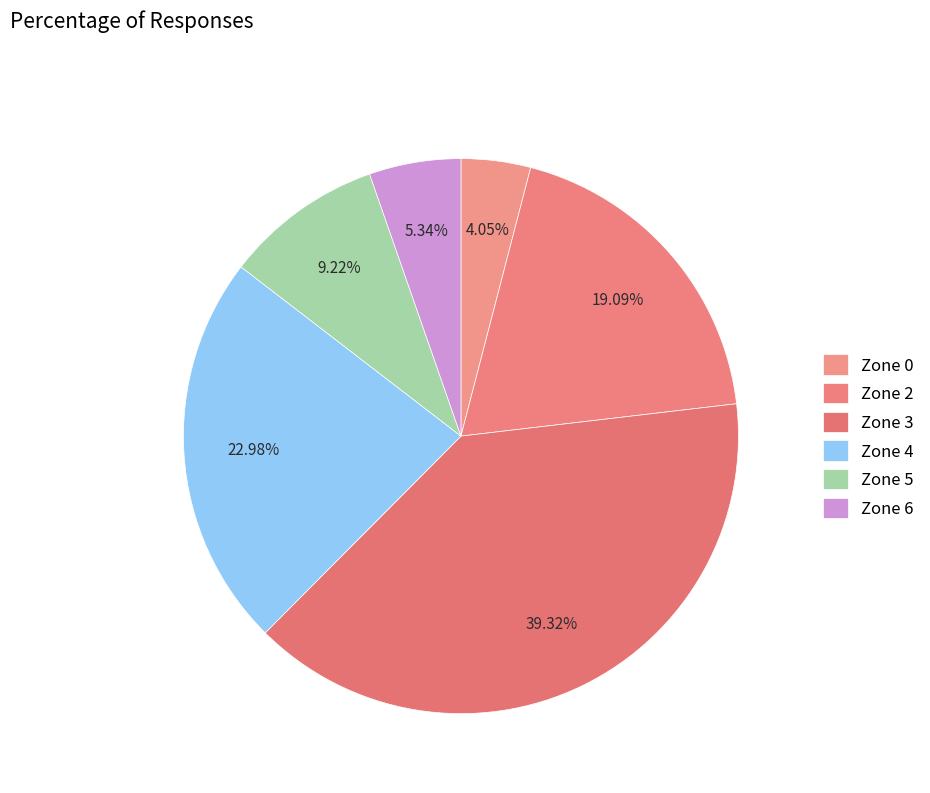

To the nearest percent, what is the combined percentage of Zone 3 and Zone 2?

58%